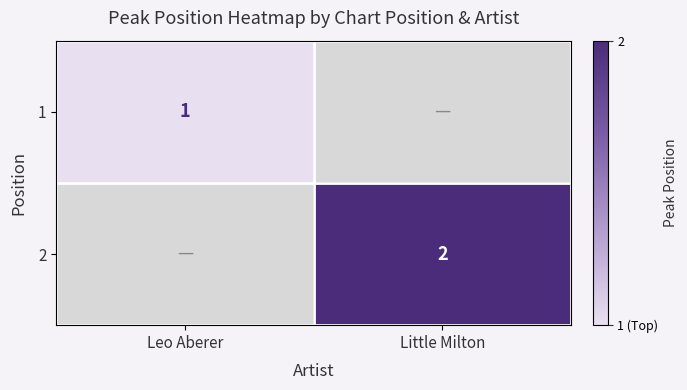

Which has a higher value, Leo Aberer or Little Milton?

Little Milton